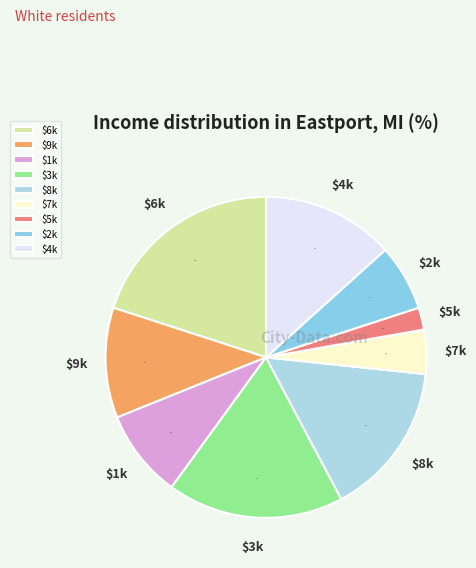

How many slices are in this pie chart?

9